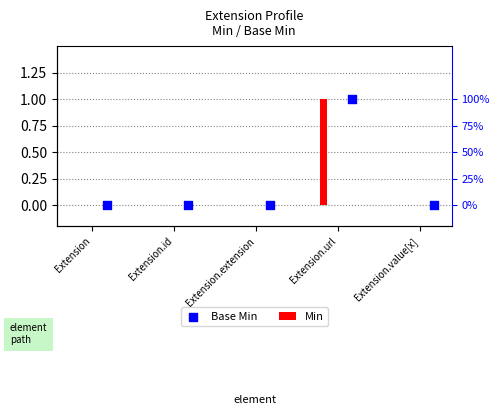

Which series has the largest total across all categories?

Min